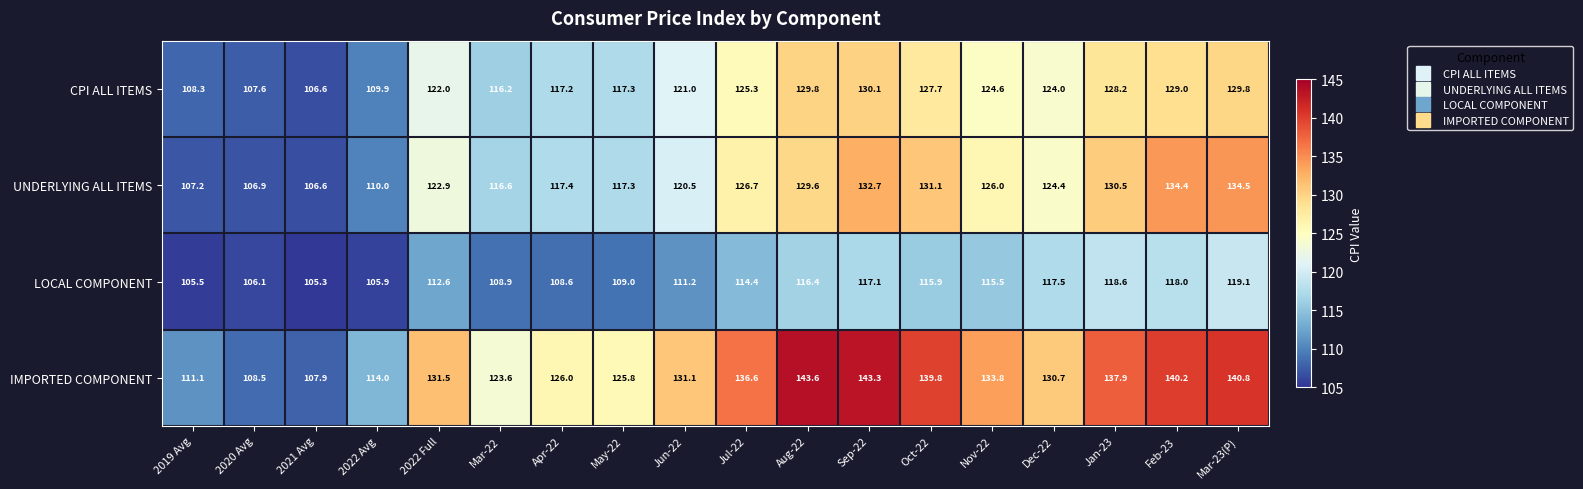

At which category does the chart reach its minimum across all series?

2021 Avg